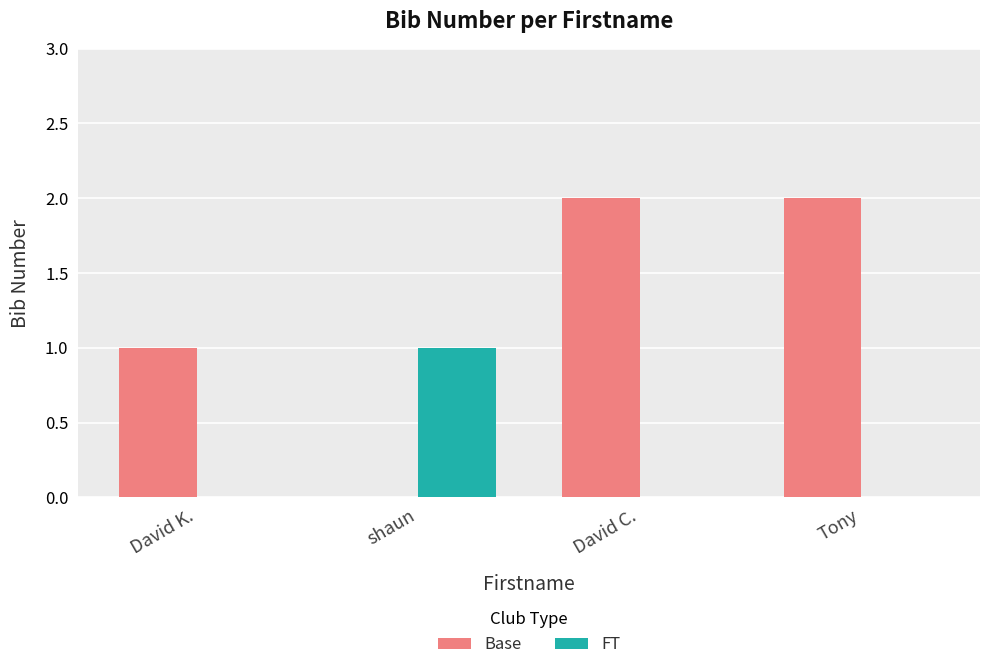

At which label does FT reach its peak?

shaun